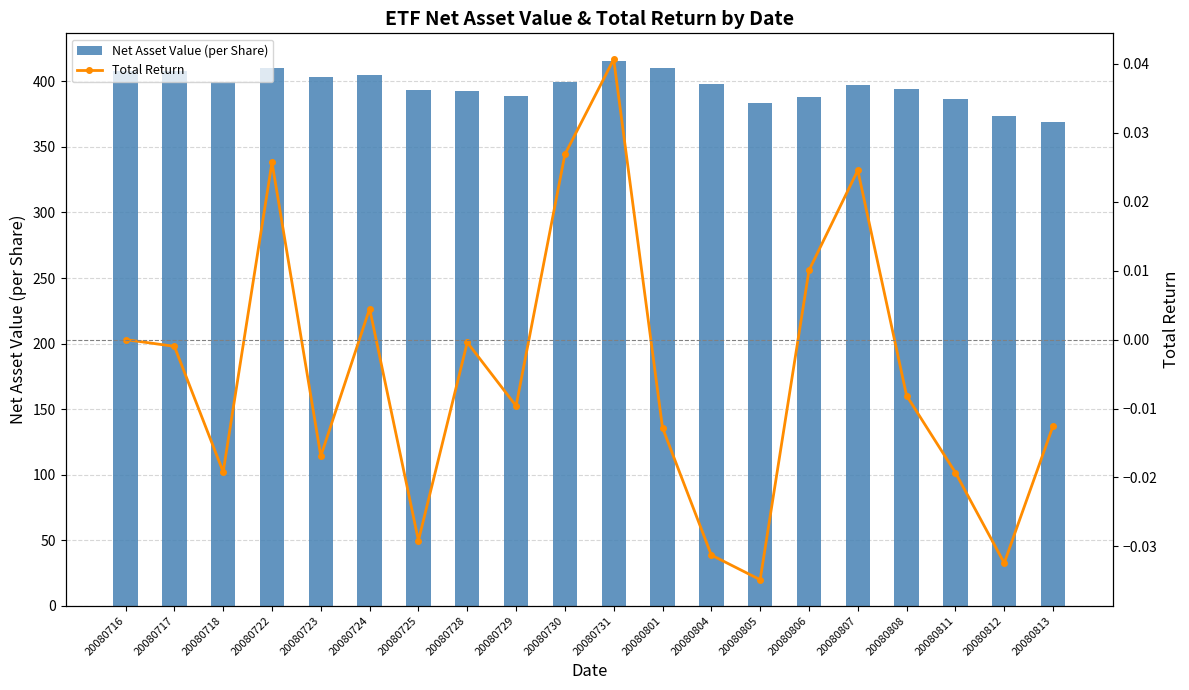

Which series changed the most between 20080724 and 20080801?

Net Asset Value (per Share)